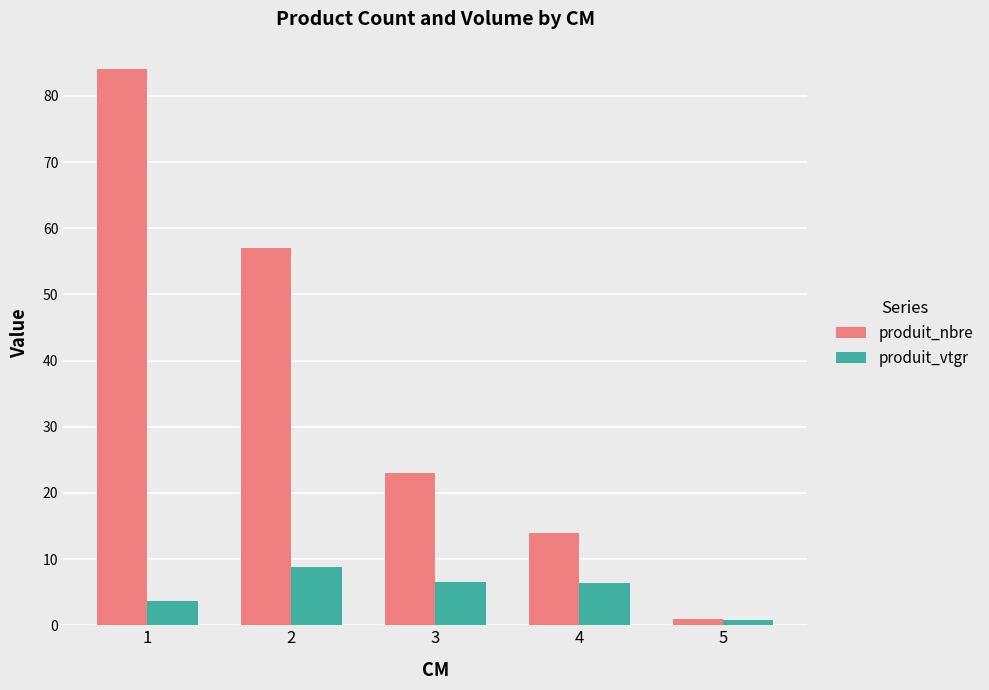

The value of produit_vtgr at 2 is 8.8. True or false?

True